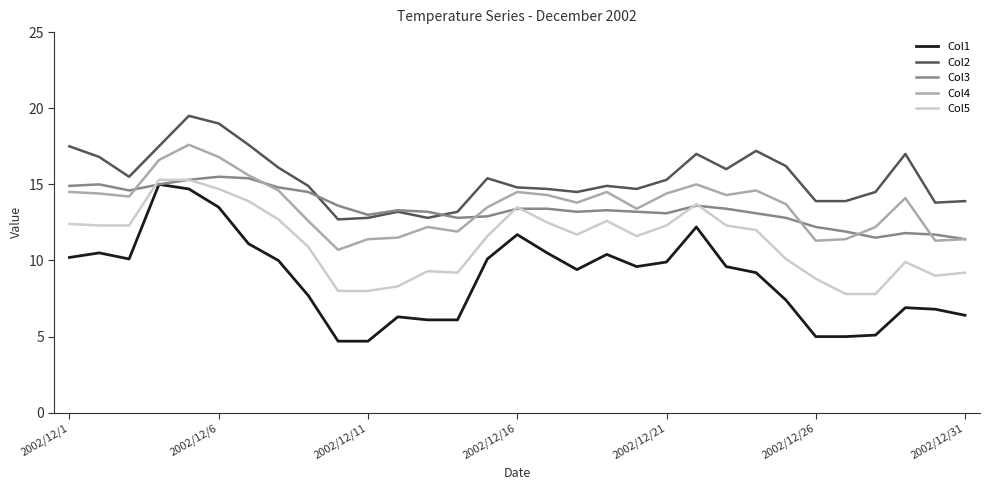

Which series has the largest total across all categories?

Col2